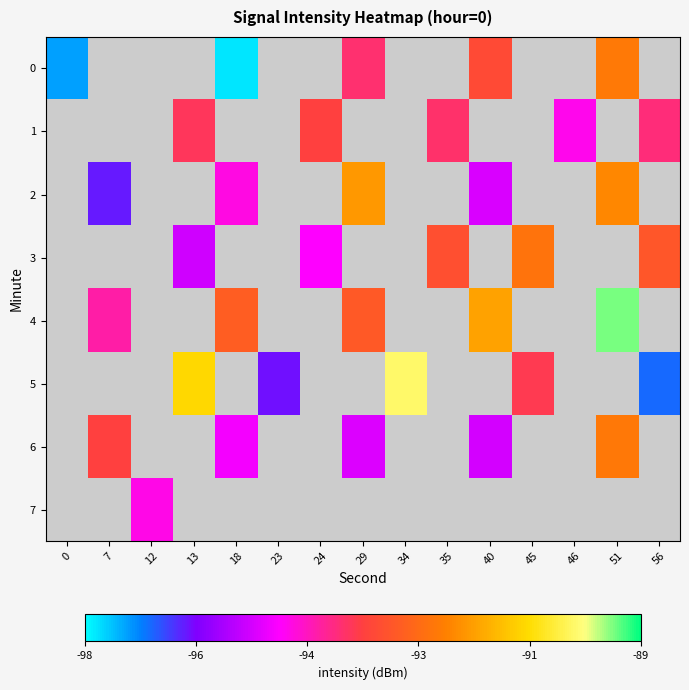

Is it true that 5 equals -22.8 at 23?

False